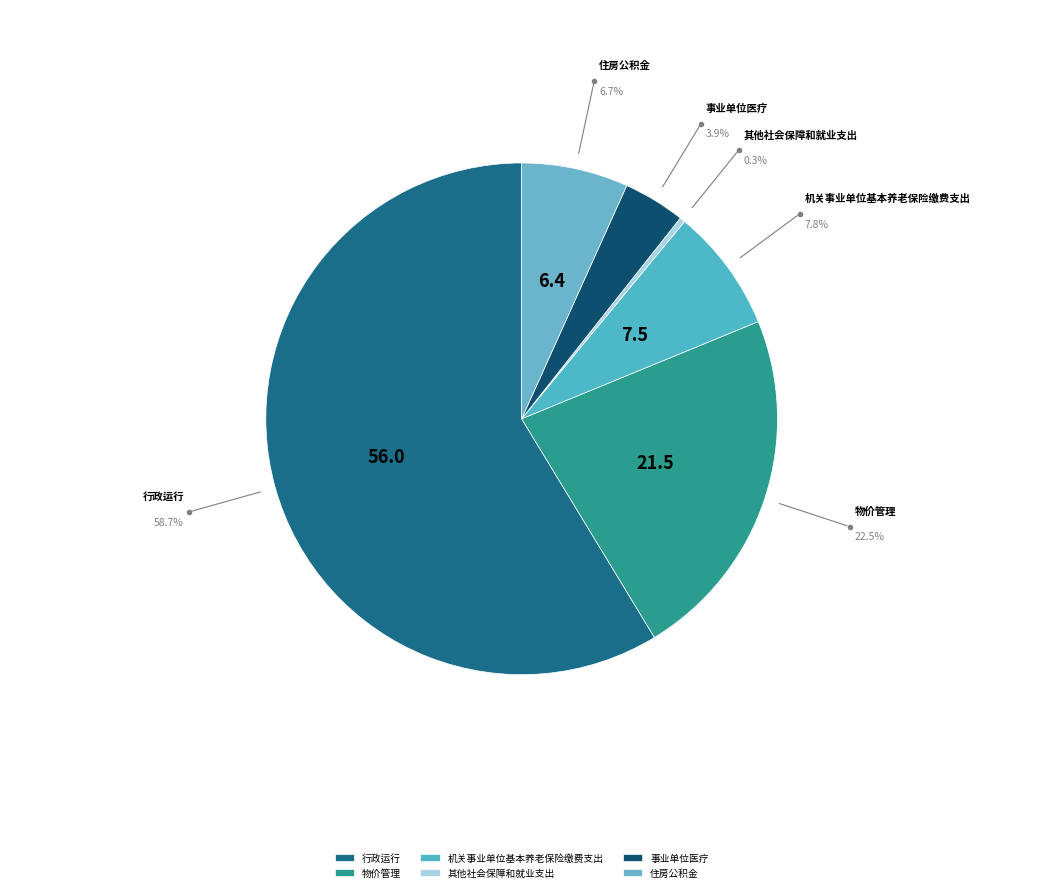

What is the largest slice in the pie chart?

行政运行